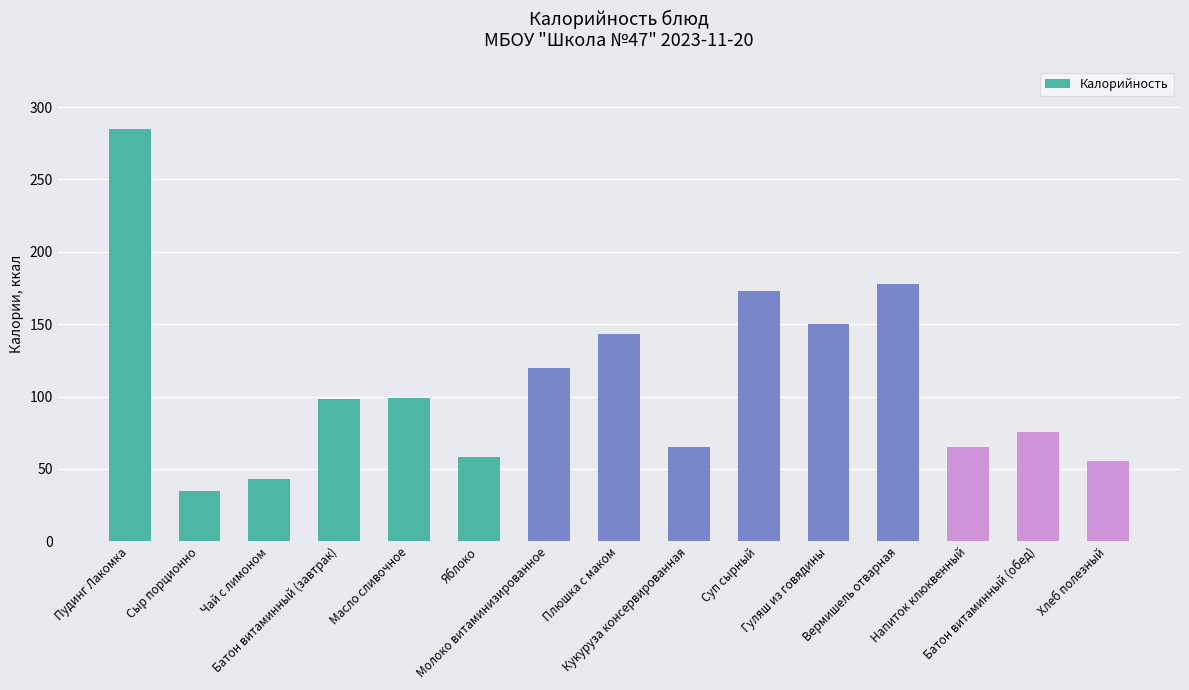

What is the value of the 10th bar from the left?

173.0